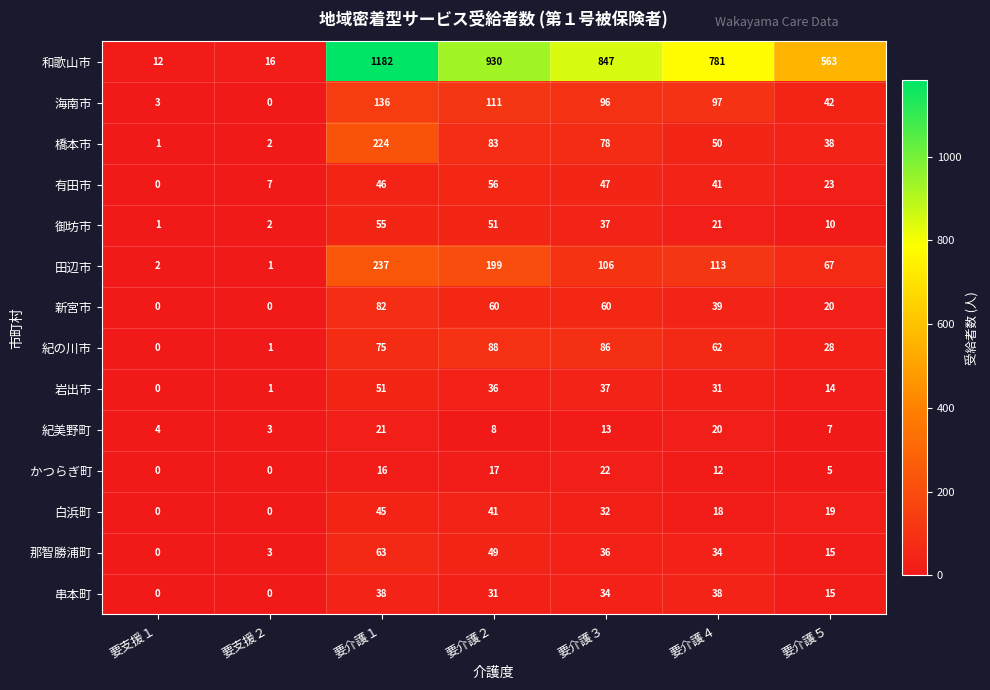

What is the difference between the 和歌山市 values at 要介護５ and 要支援１?

551